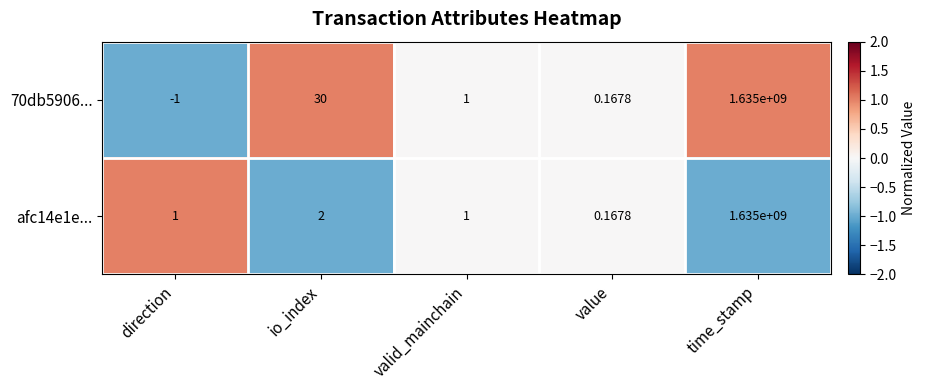

How many positive values does the 70db5906... series have?

4